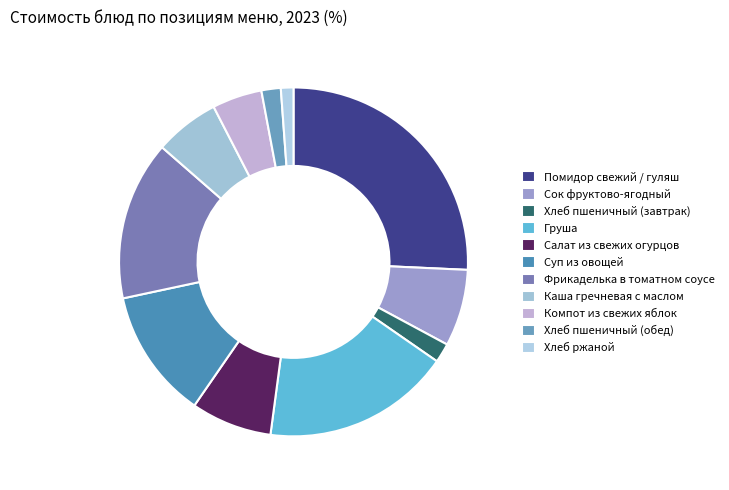

Which slice is the largest?

Помидор свежий / гуляш